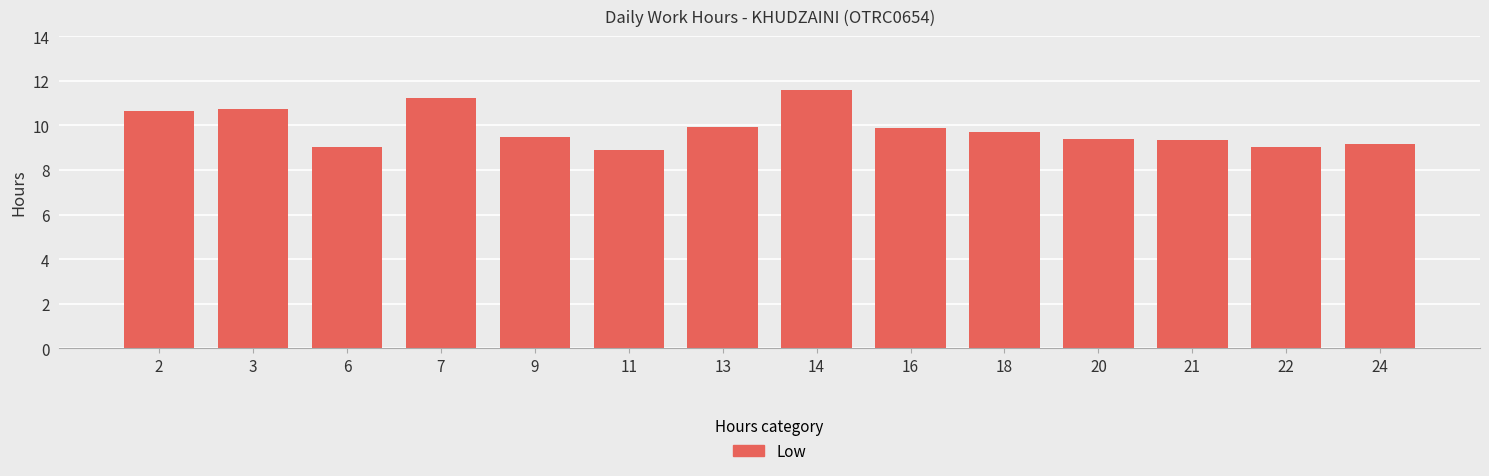

Between 3 and 24, which is larger?

3